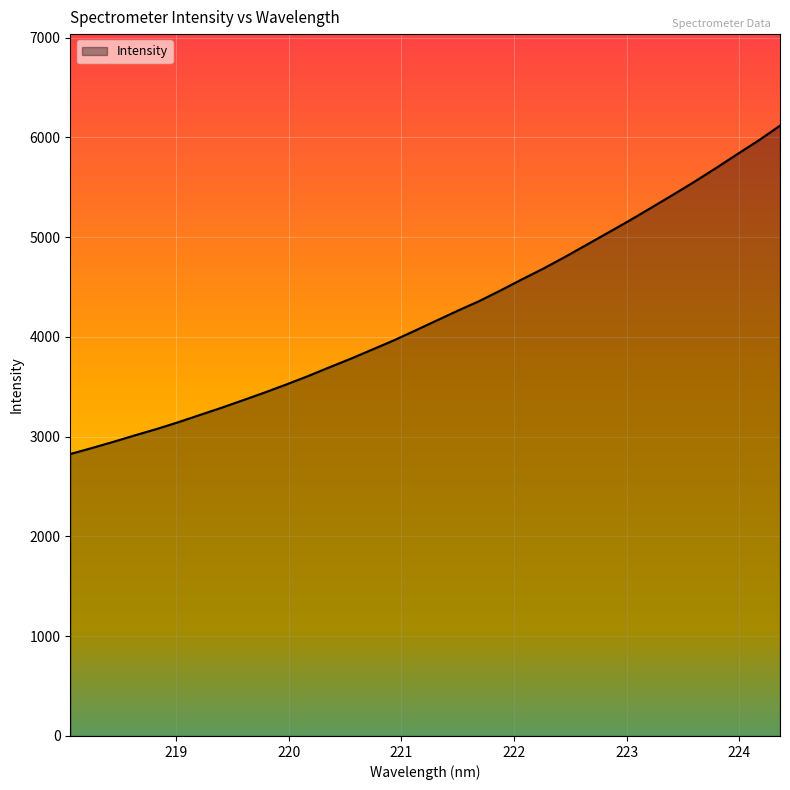

What is the maximum value shown in the chart?

6116.5